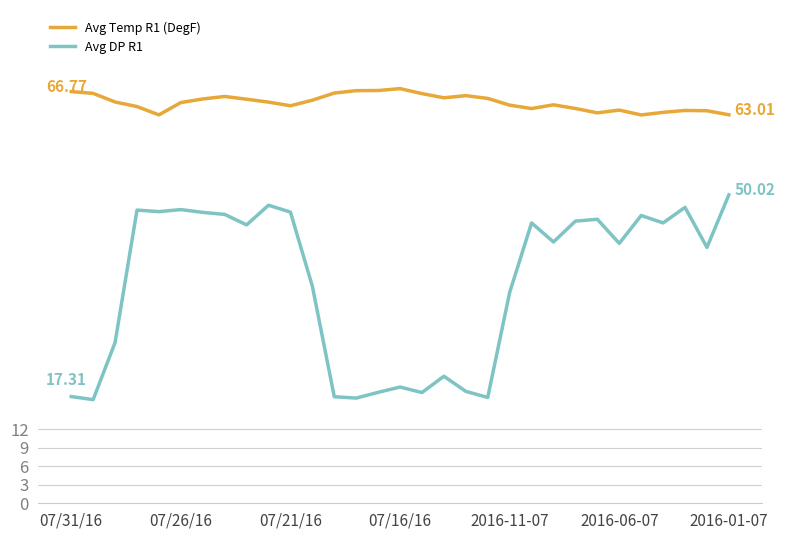

List the series in order of their overall mean, lowest first.

Avg DP R1, Avg Temp R1 (DegF)